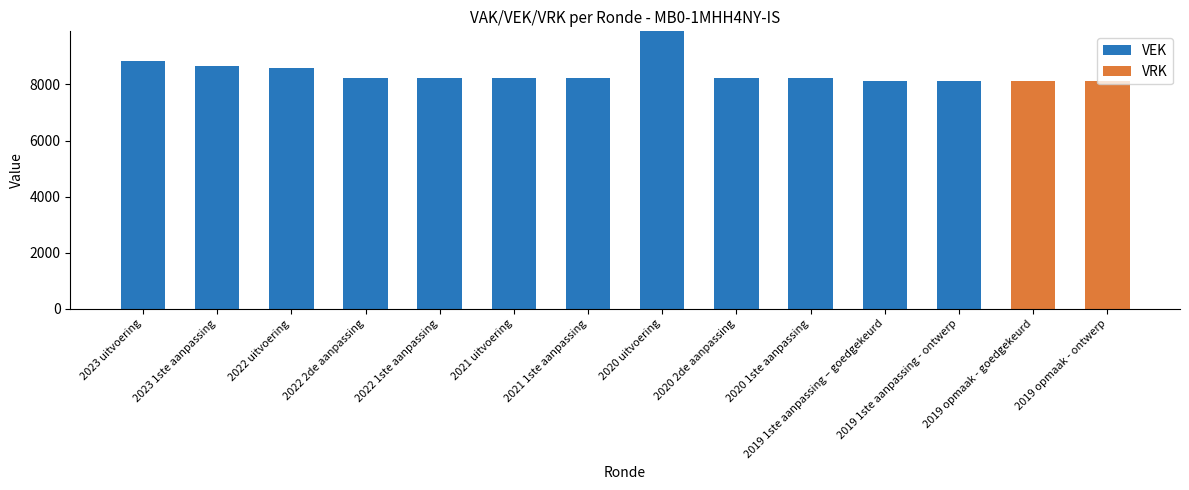

What is the sum of all VEK values?

101604